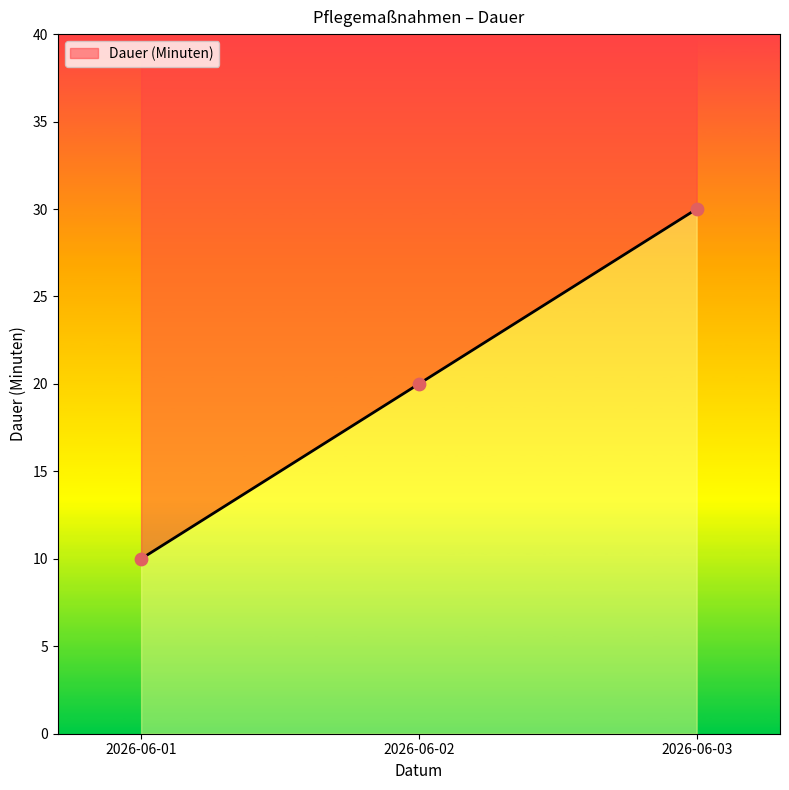

What is the change in value from 2026-06-01 to 2026-06-03?

+20